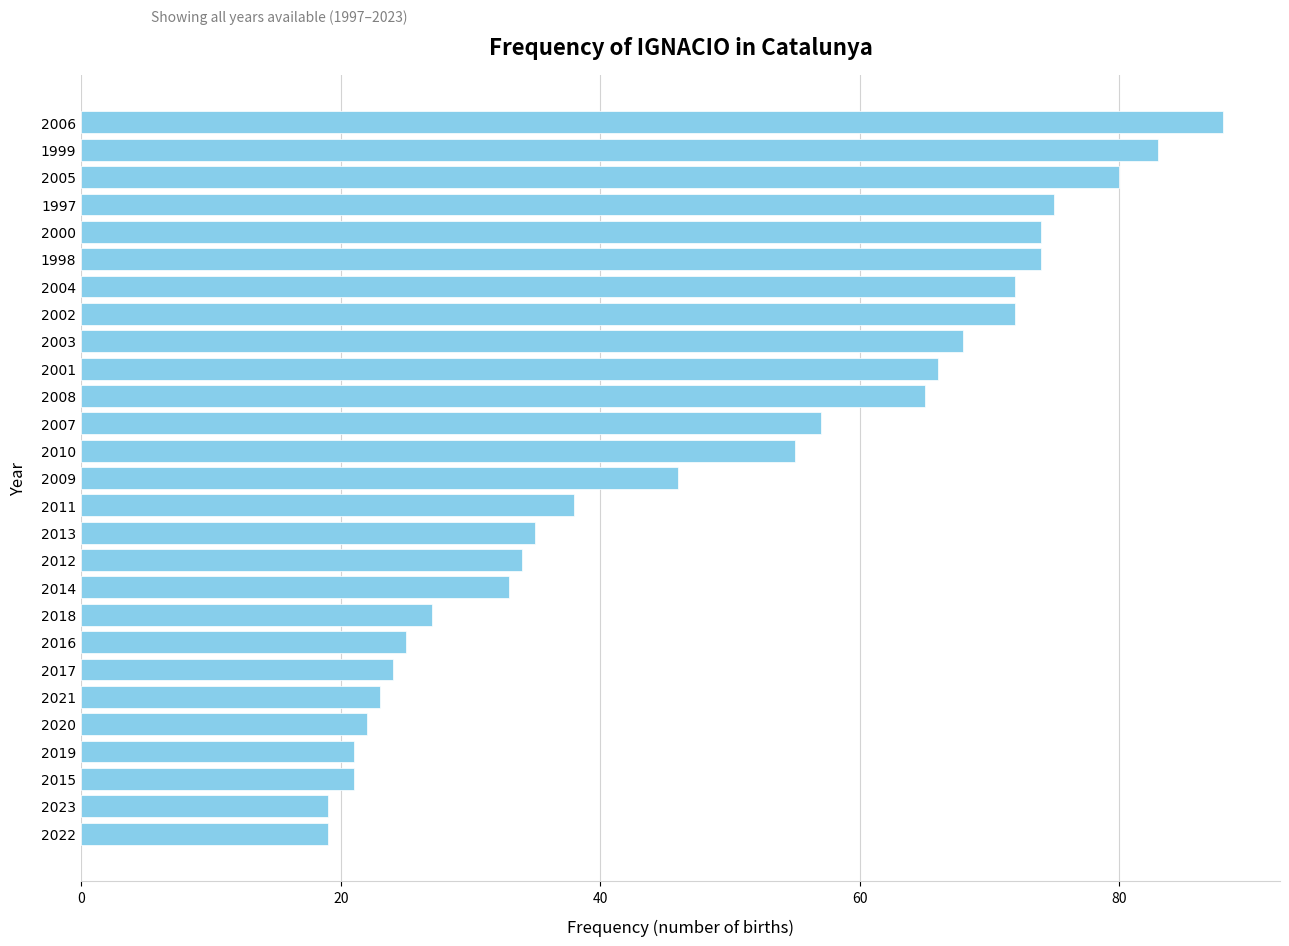

True or false: the data shows 9 at 2023.

False